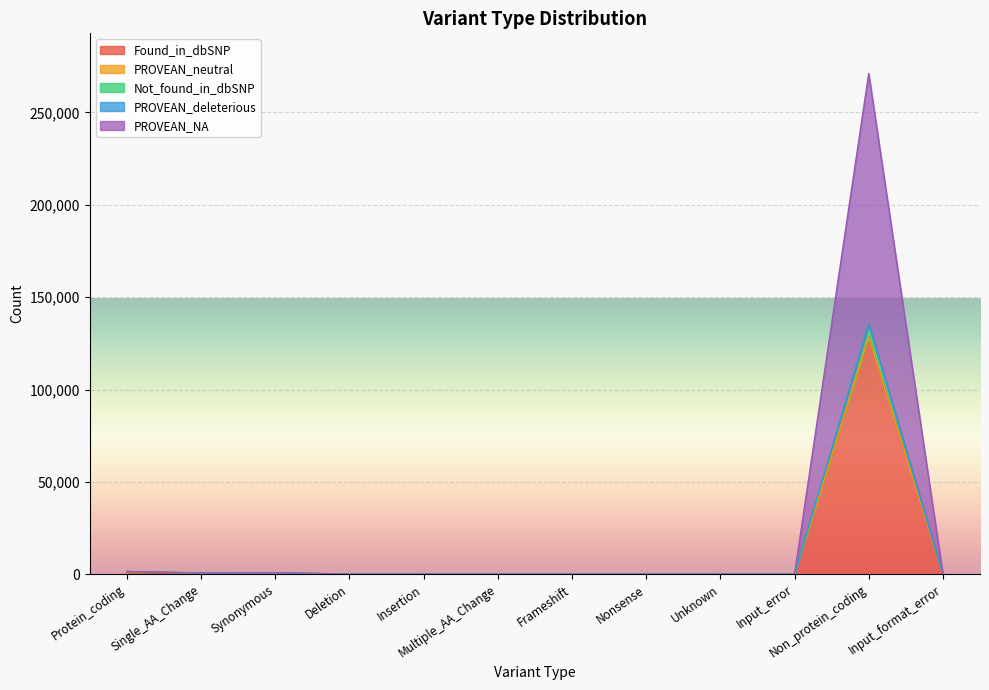

How many interior local peaks does the PROVEAN_NA series have?

4